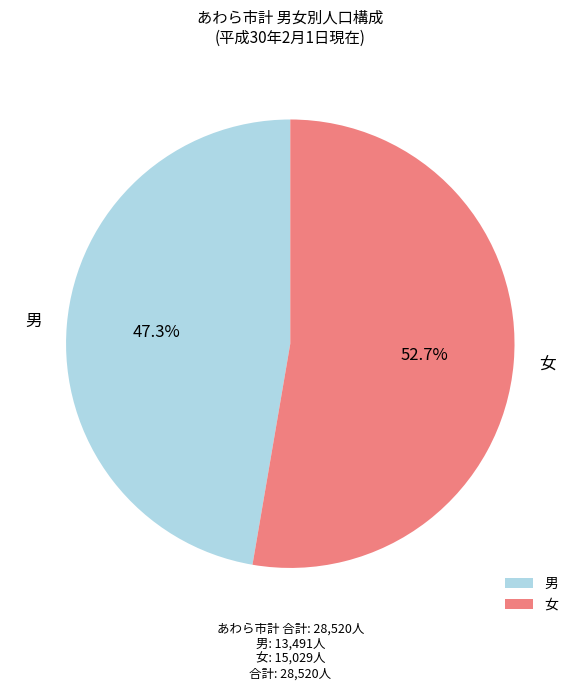

Count the number of slices in the pie.

2